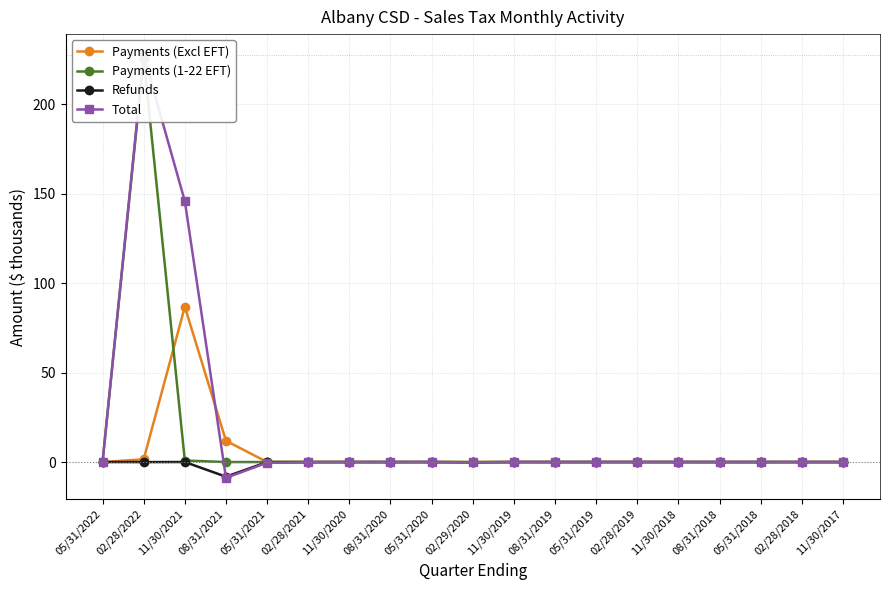

What is the label of the 3rd point from the left?

11/30/2021